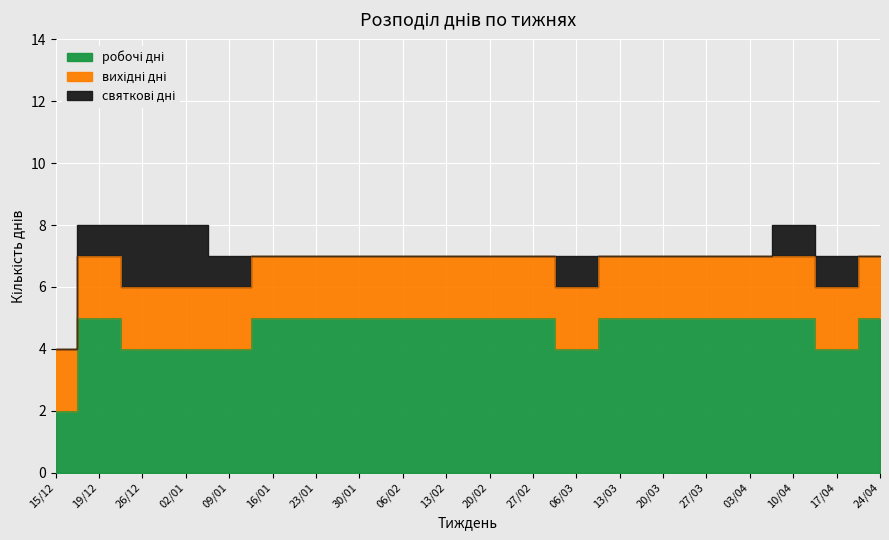

Is the value of вихідні дні at 30/01 greater than the value of святкові дні at 20/03?

Yes